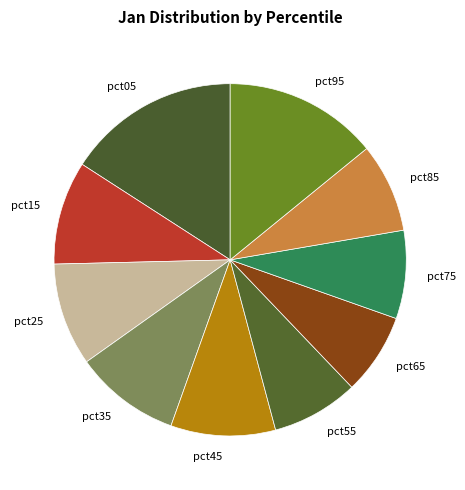

True or false: pct15 accounts for 18% of the total.

False